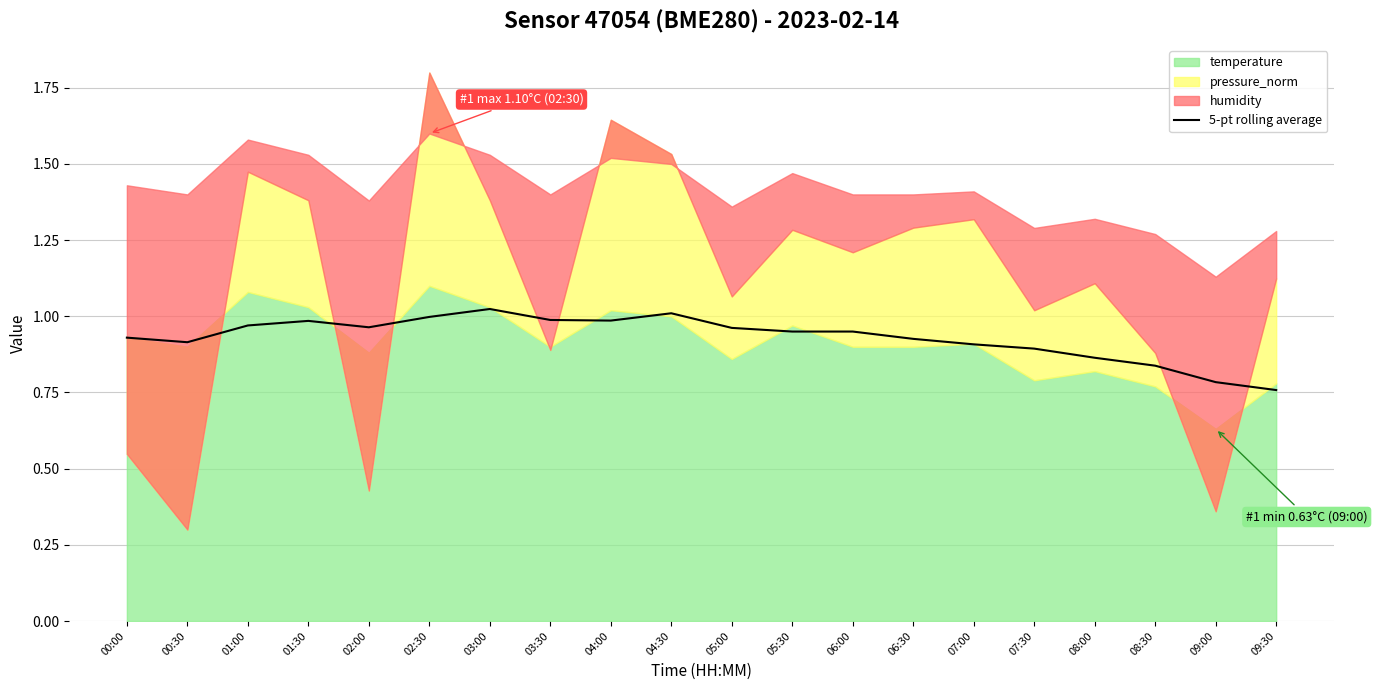

True or false: 5-pt rolling average has a value of 1.4 at 05:30.

False